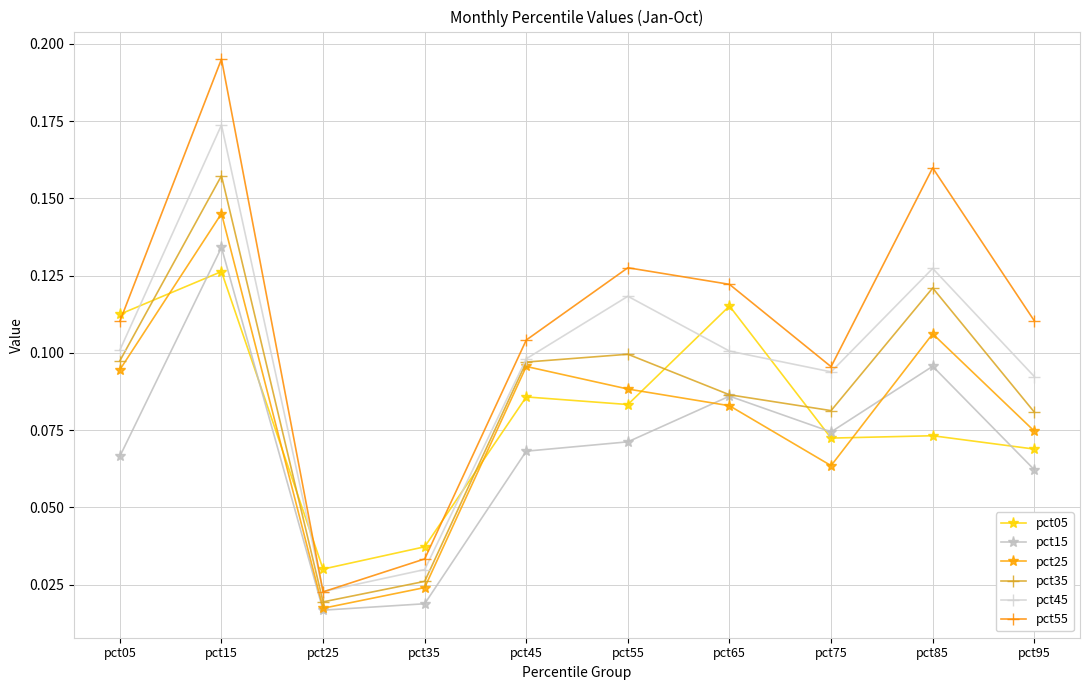

How many distinct data groups are displayed?

6